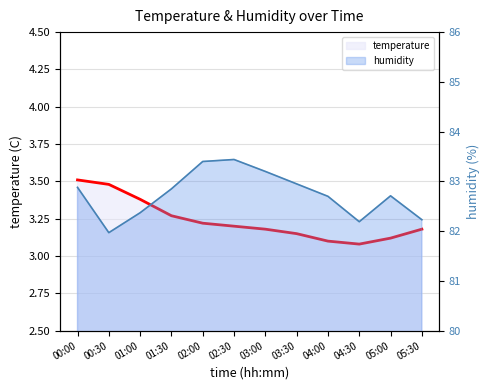

At which label does temperature reach its minimum?

04:30